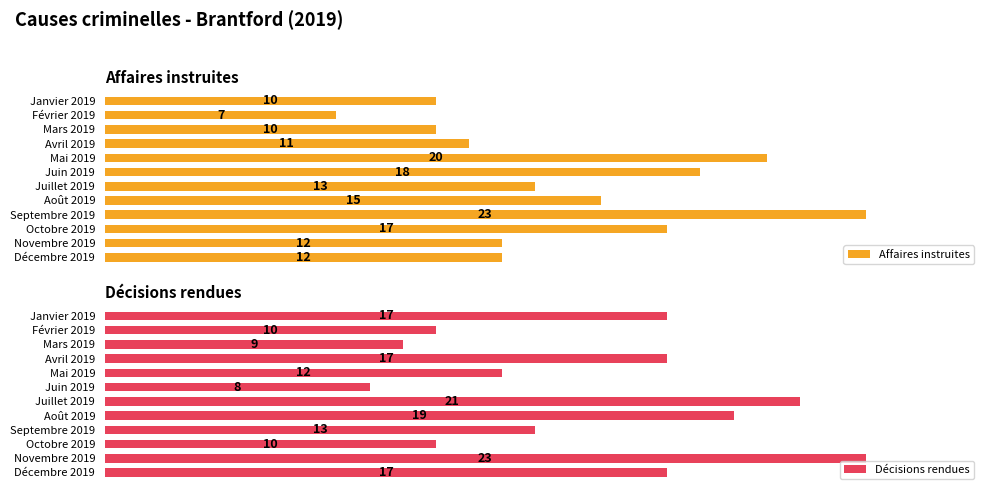

Which category has the lowest value in the Décisions rendues series?

Juin 2019